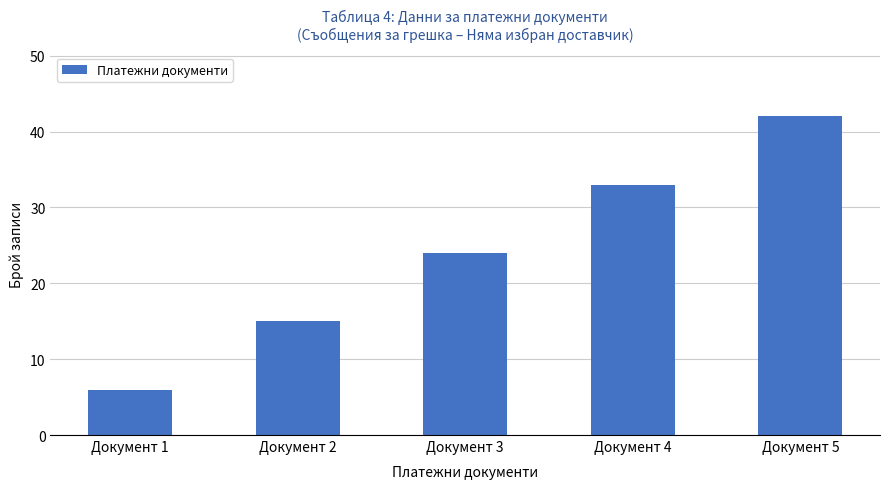

List the labels in order of value, smallest first.

Документ 1, Документ 2, Документ 3, Документ 4, Документ 5